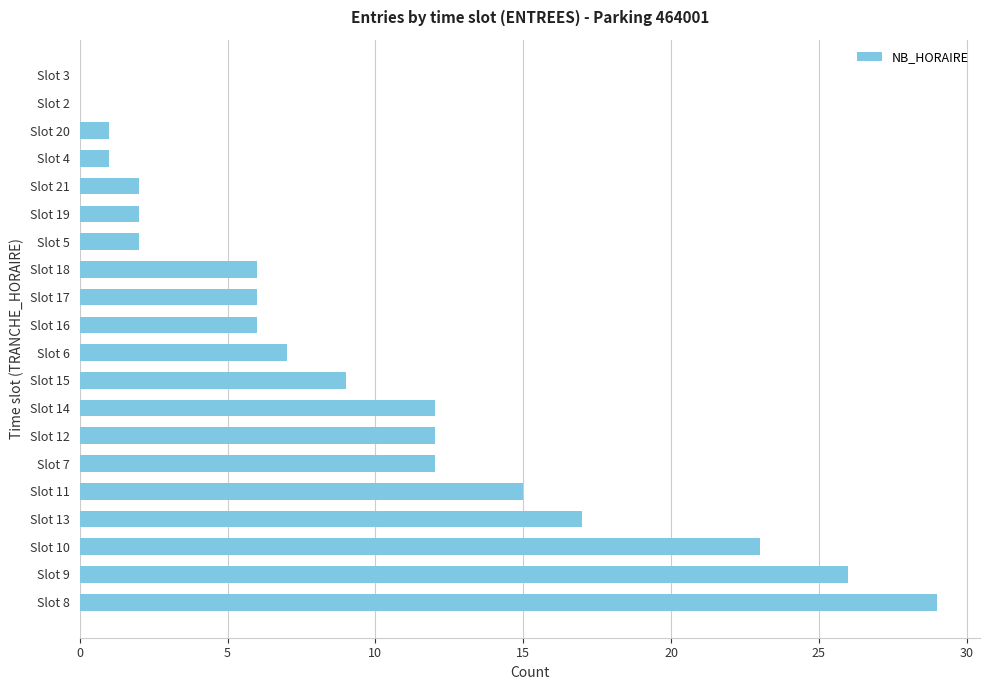

What is the change in value from Slot 8 to Slot 7?

-17